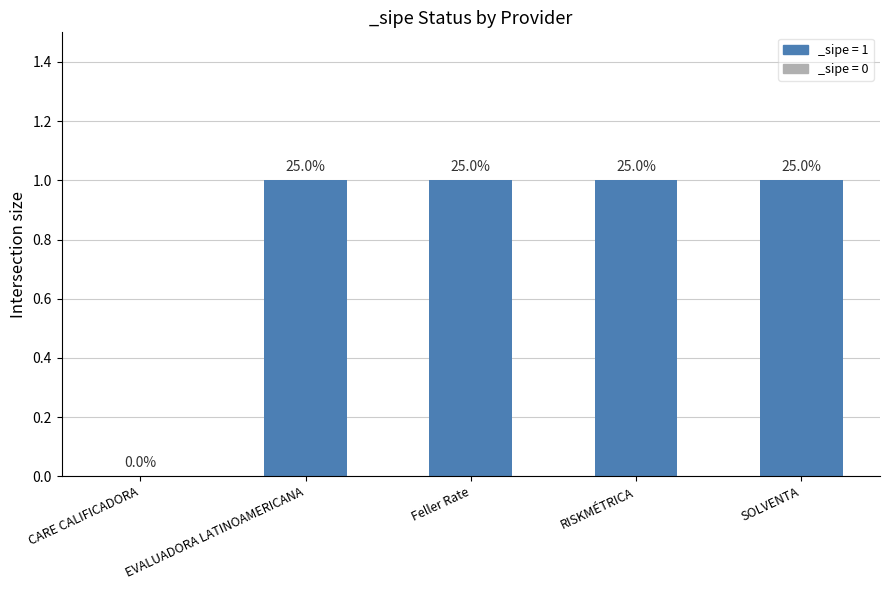

What is the label of the 4th bar from the left?

RISKMÉTRICA